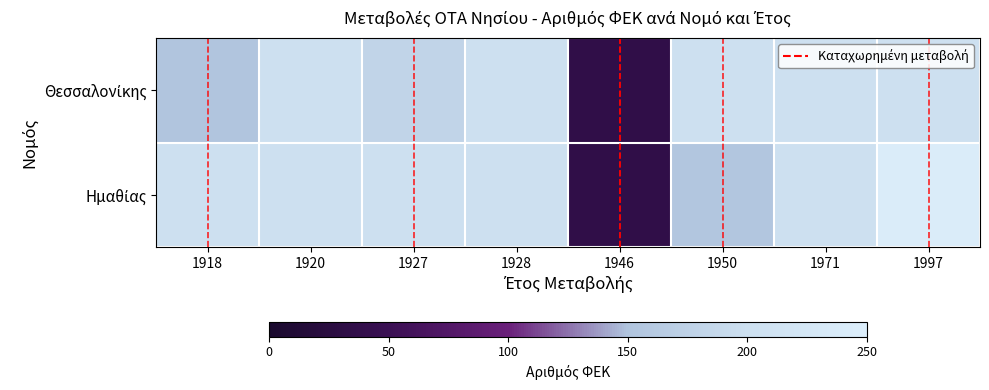

Which has a higher value, 1927 or 1918?

1927